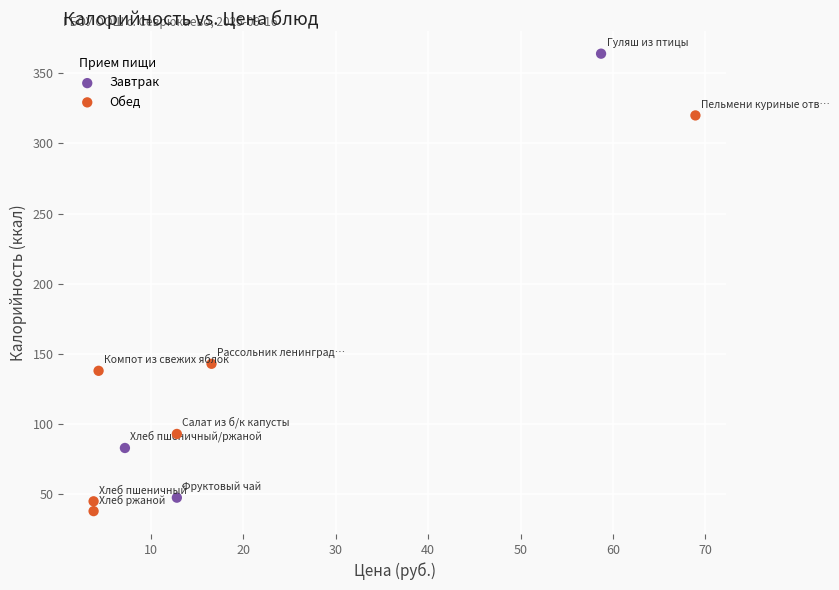

Which series has the largest Y range (max minus min)?

Завтрак